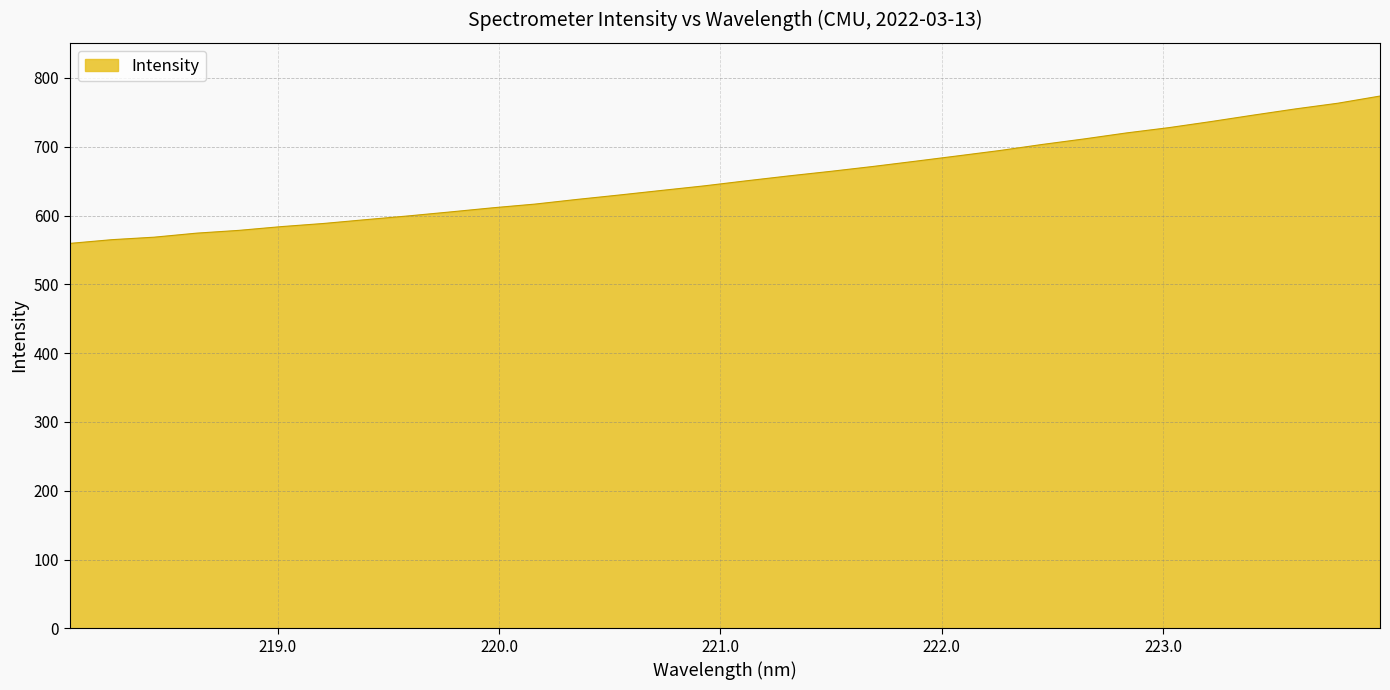

What is the greatest value displayed?

773.7